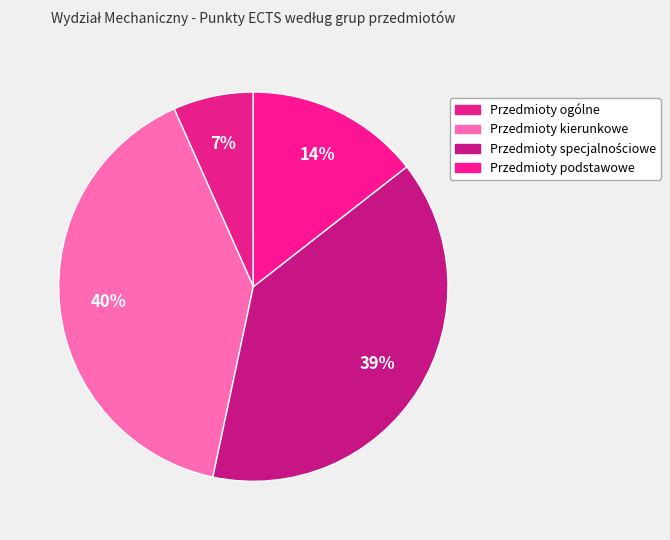

How many segments does this pie chart have?

4